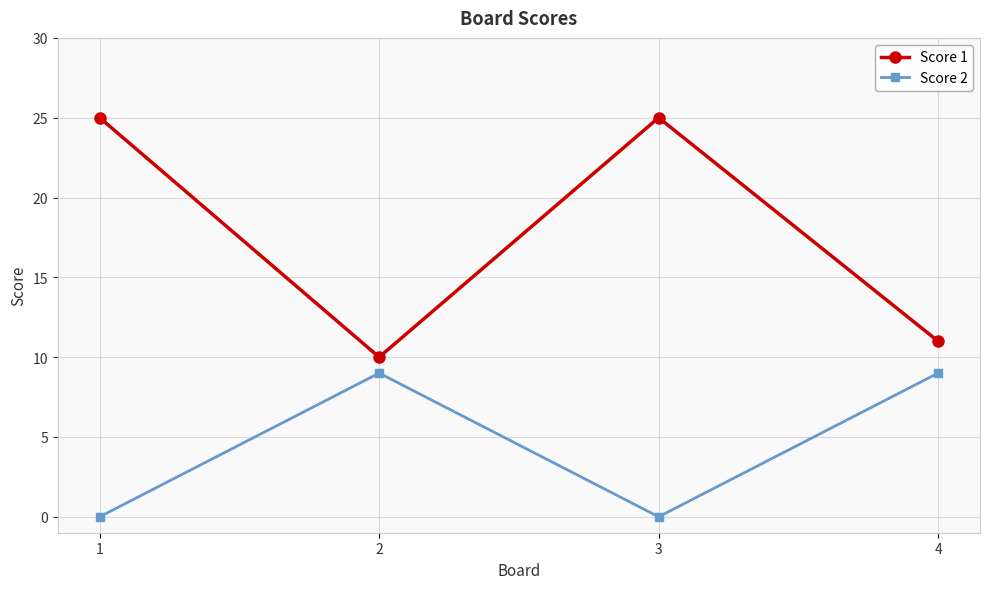

Is the value of Score 2 at 2 greater than the value of Score 1 at 4?

No